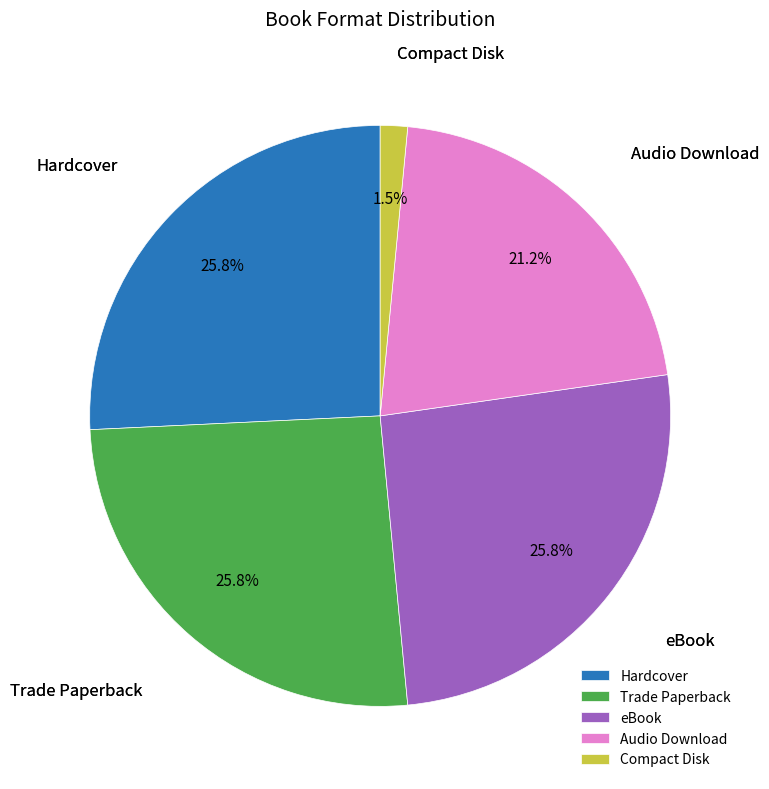

Which has a higher value, Trade Paperback or Compact Disk?

Trade Paperback